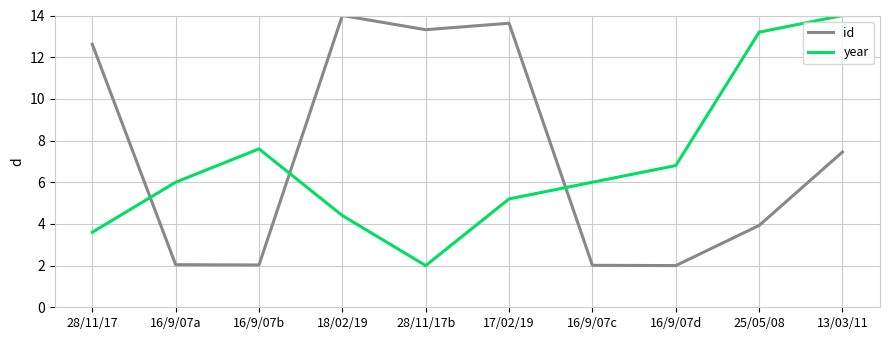

What is the difference between the highest and lowest values at 16/9/07b?

5.6